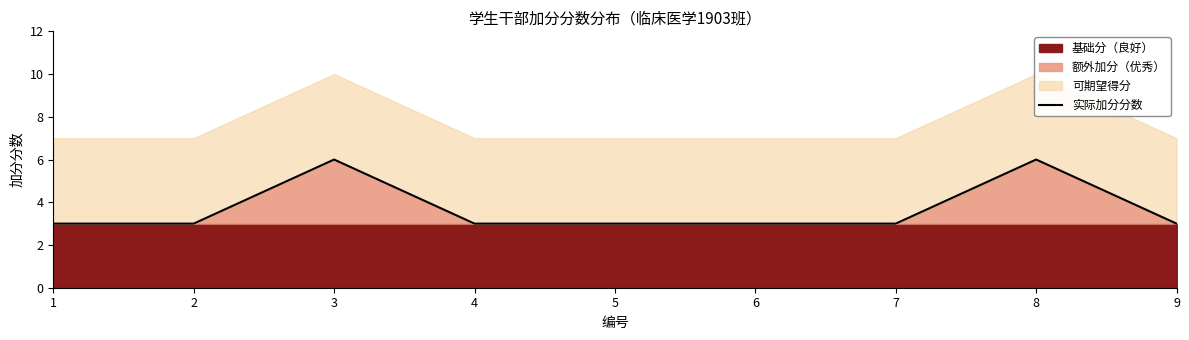

What is the greatest value displayed?

6